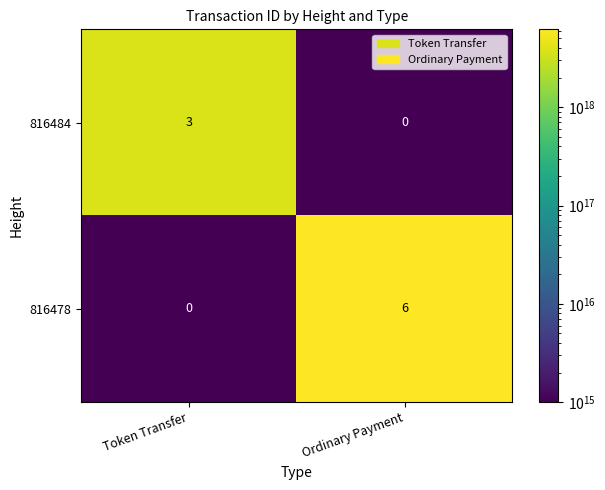

Which series has the largest total across all categories?

816478